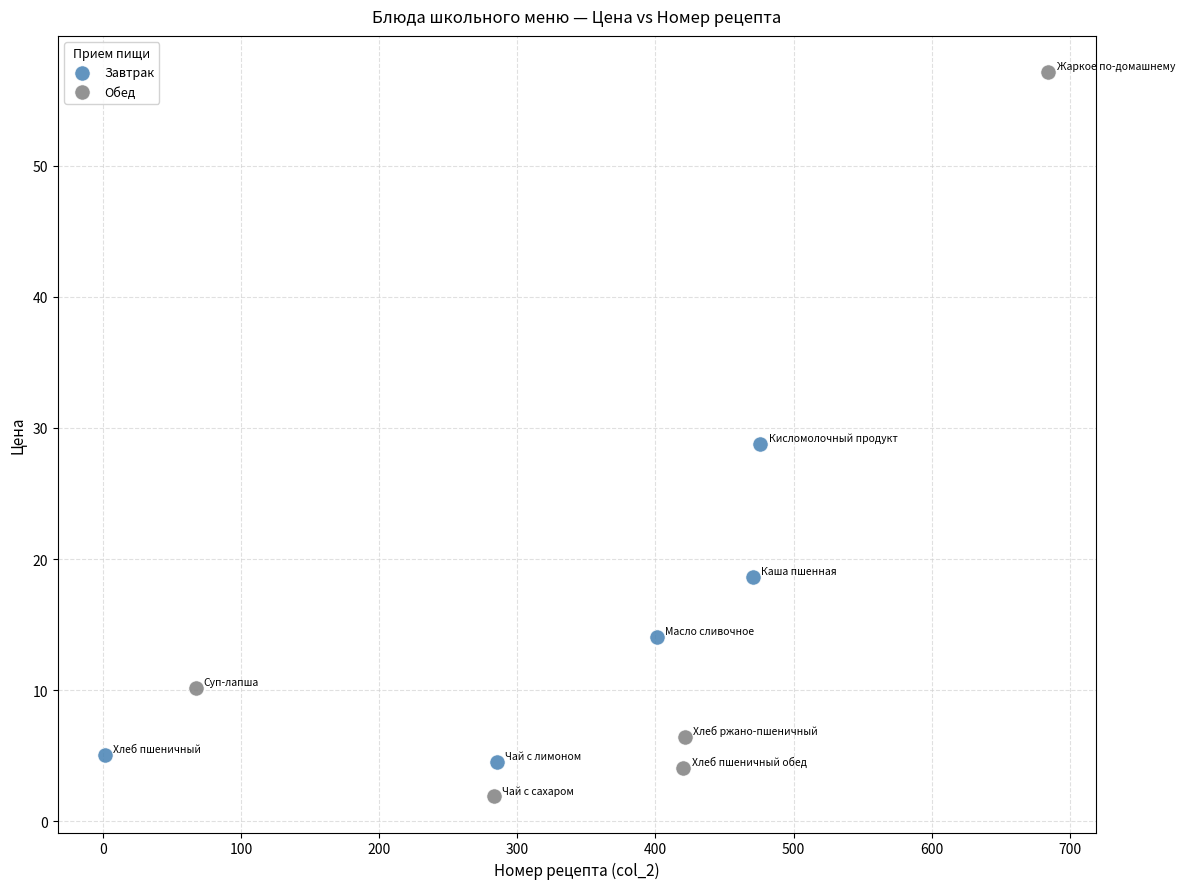

Which series contains the highest Y value?

Обед